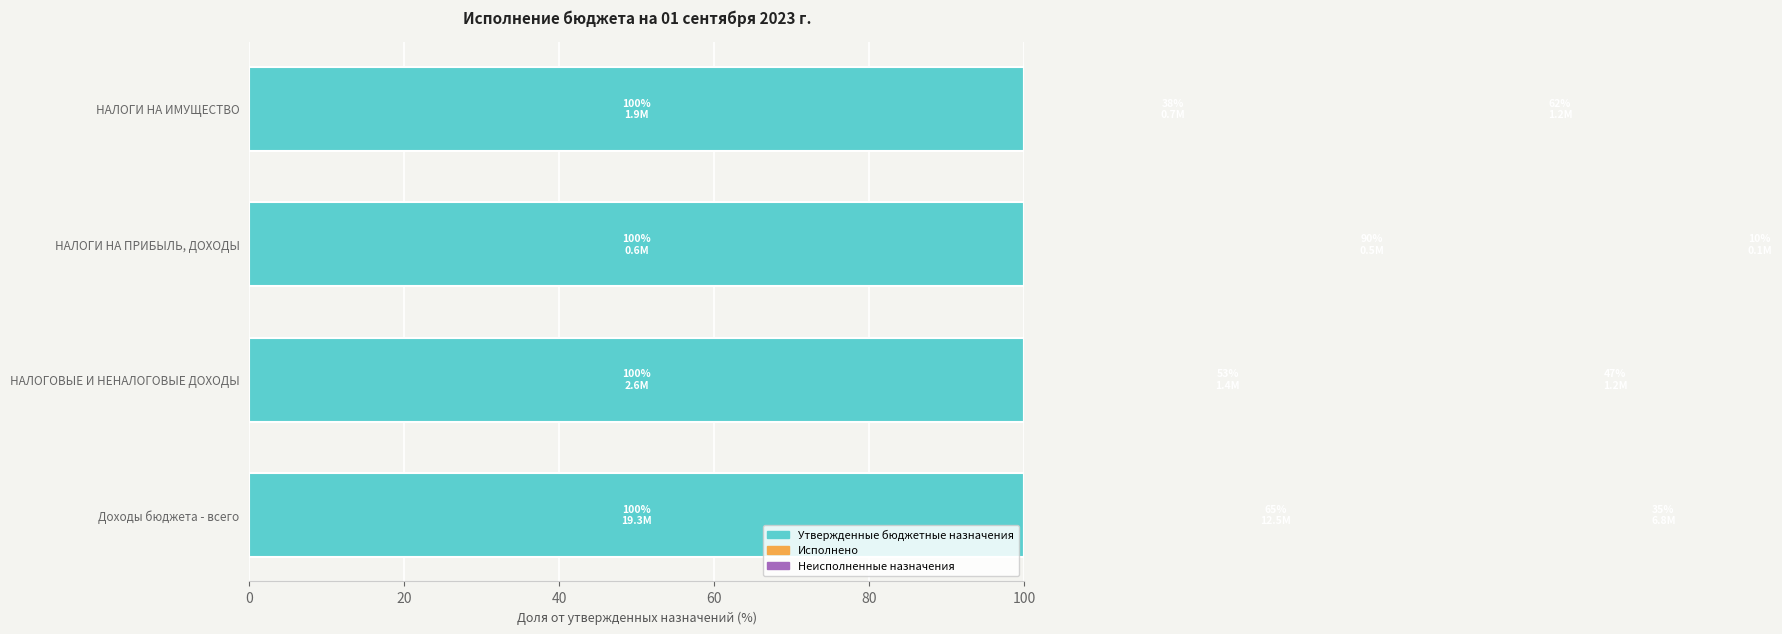

Is it true that Утвержденные бюджетные назначения equals 0.2 at 40?

False